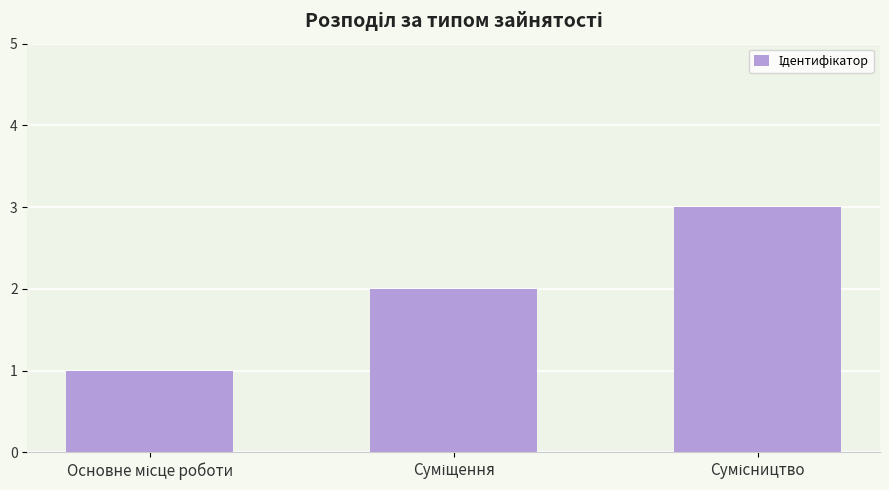

What is the greatest value displayed?

3